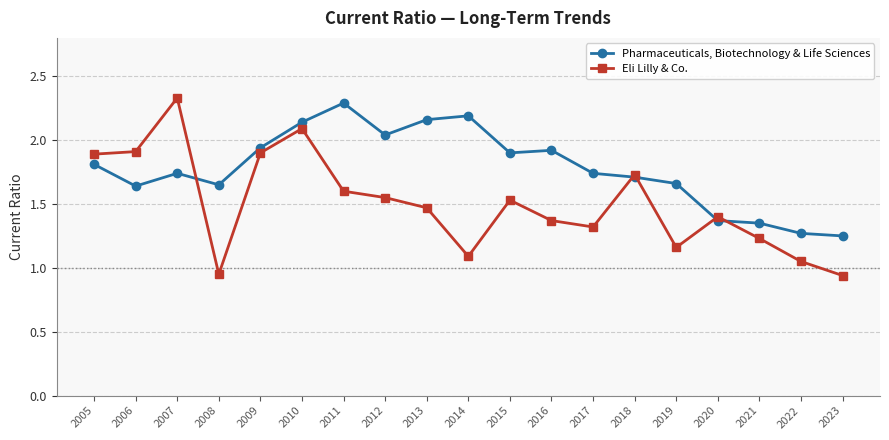

The Pharmaceuticals, Biotechnology & Life Sciences series shows 0.8 at 2009. True or false?

False